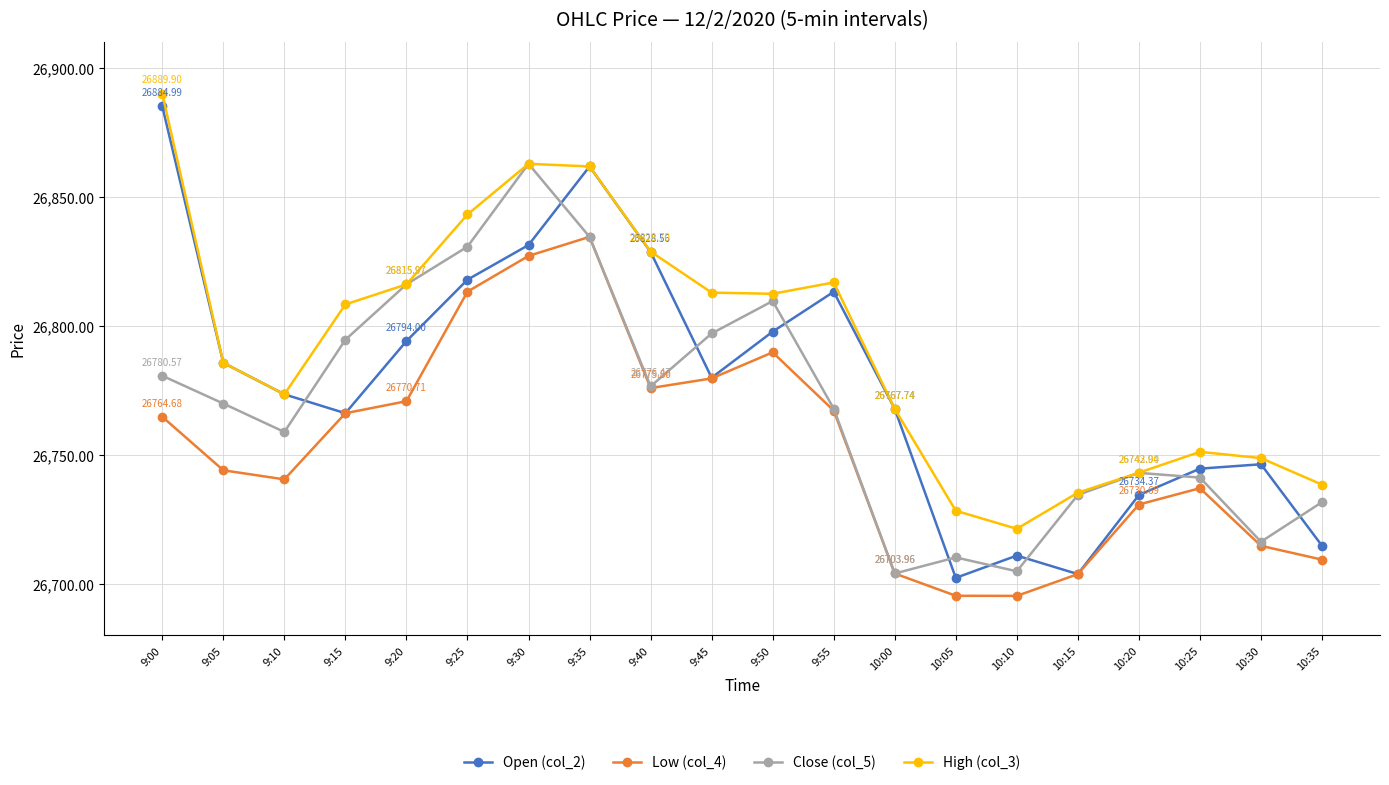

True or false: High (col_3) and Low (col_4) cross at least once.

False